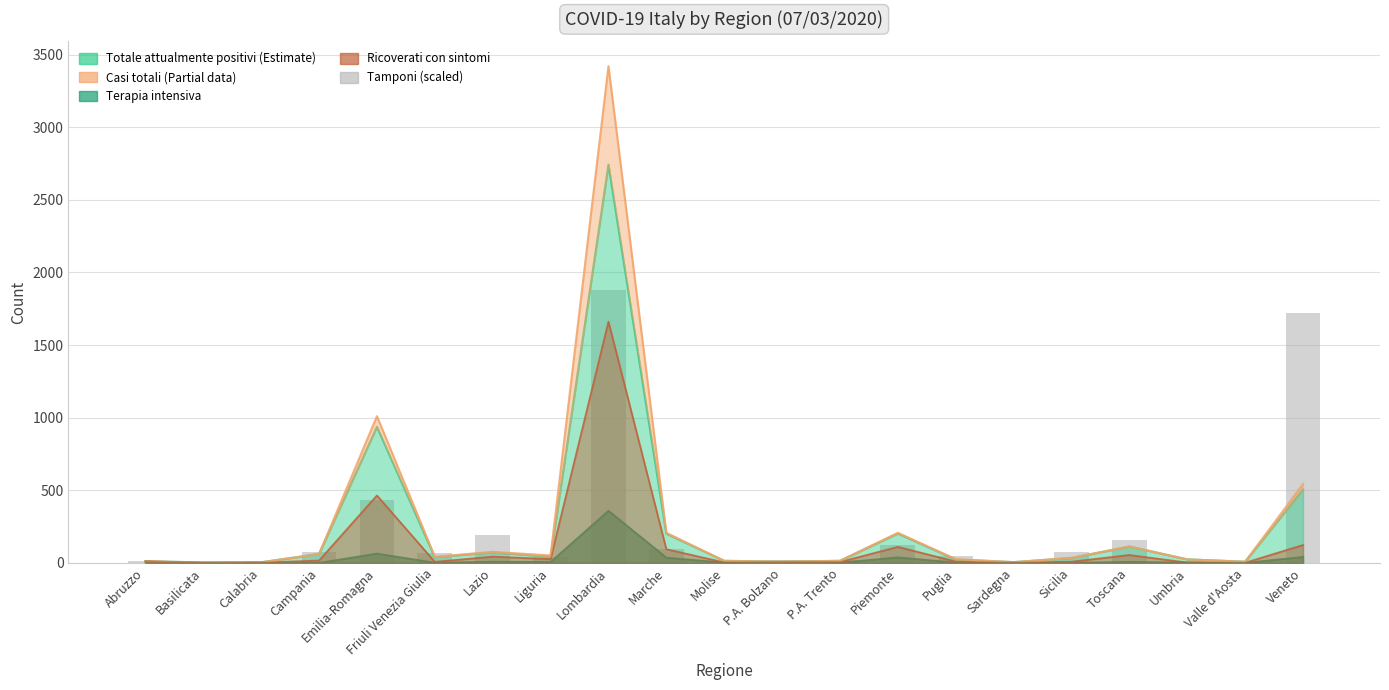

What is the sum of all values?

5014.5